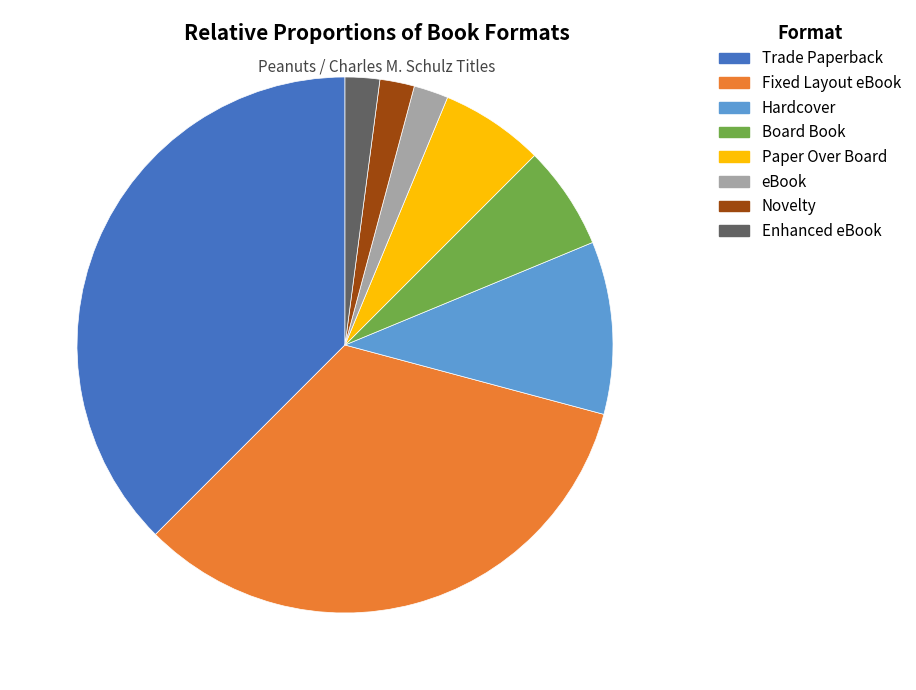

Is it true that Novelty is 2% of the pie?

True